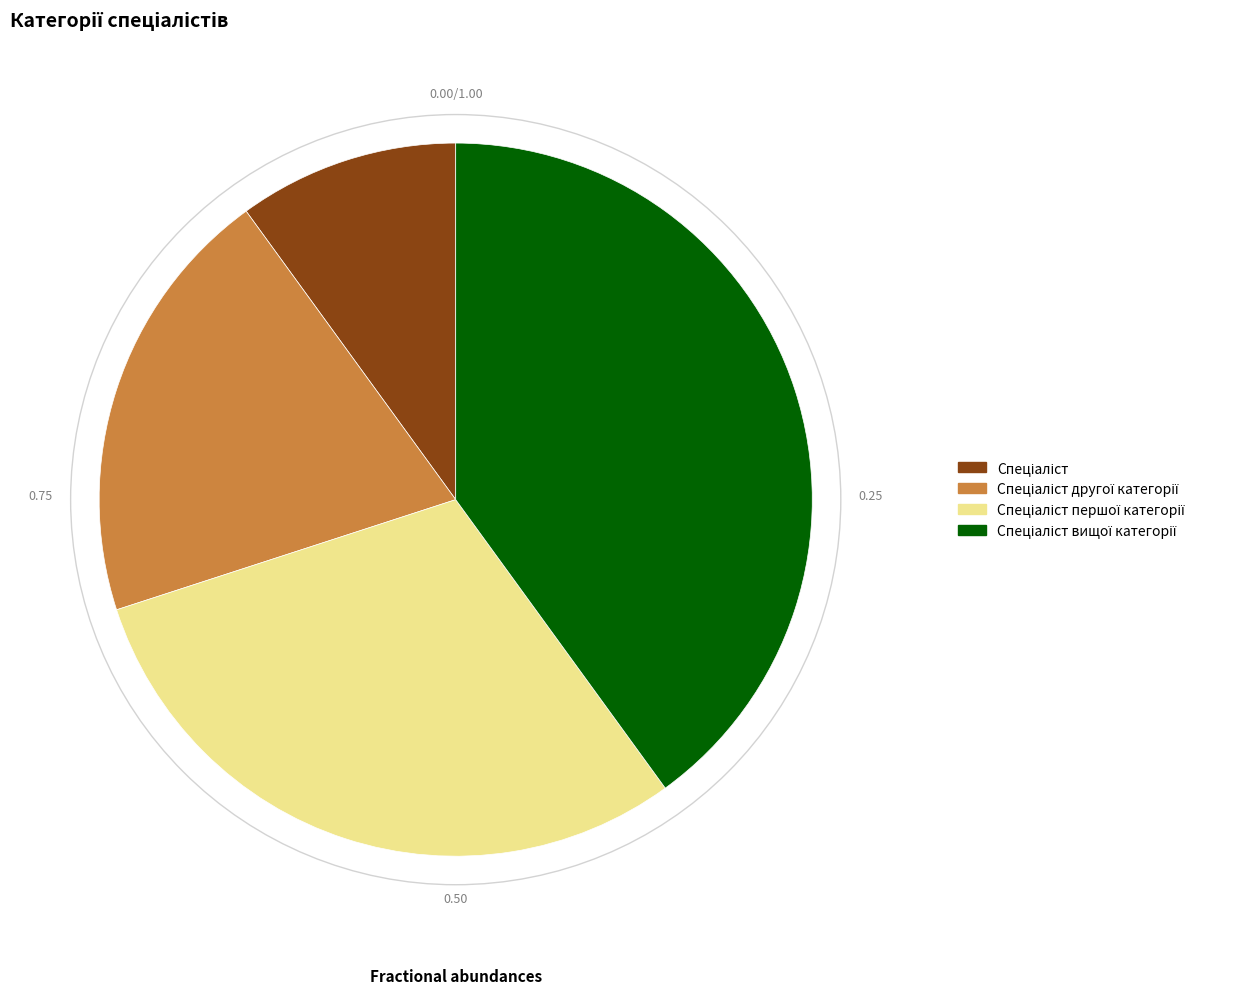

Does any single category account for the majority?

No